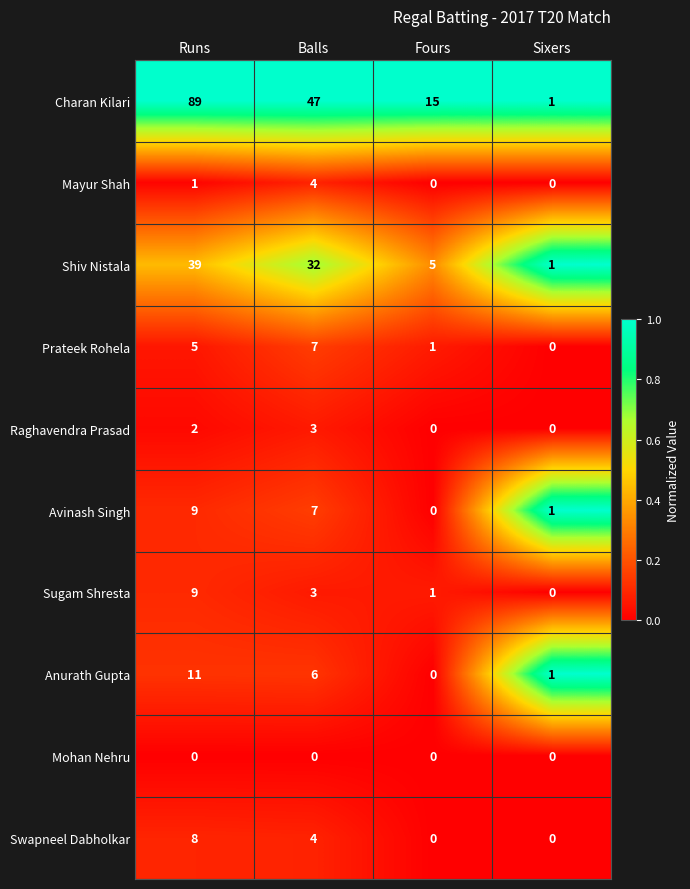

Rank the categories by Avinash Singh value from lowest to highest.

Fours, Sixers, Balls, Runs